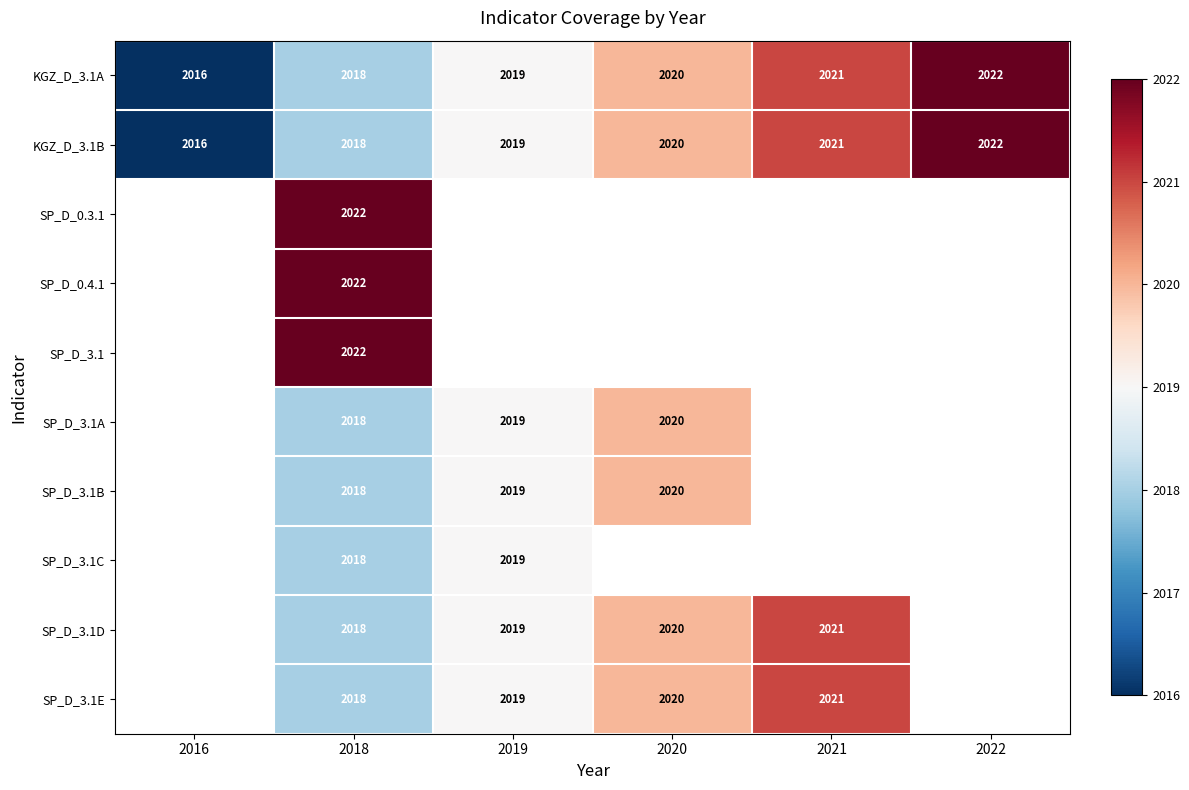

How many distinct data groups are displayed?

10